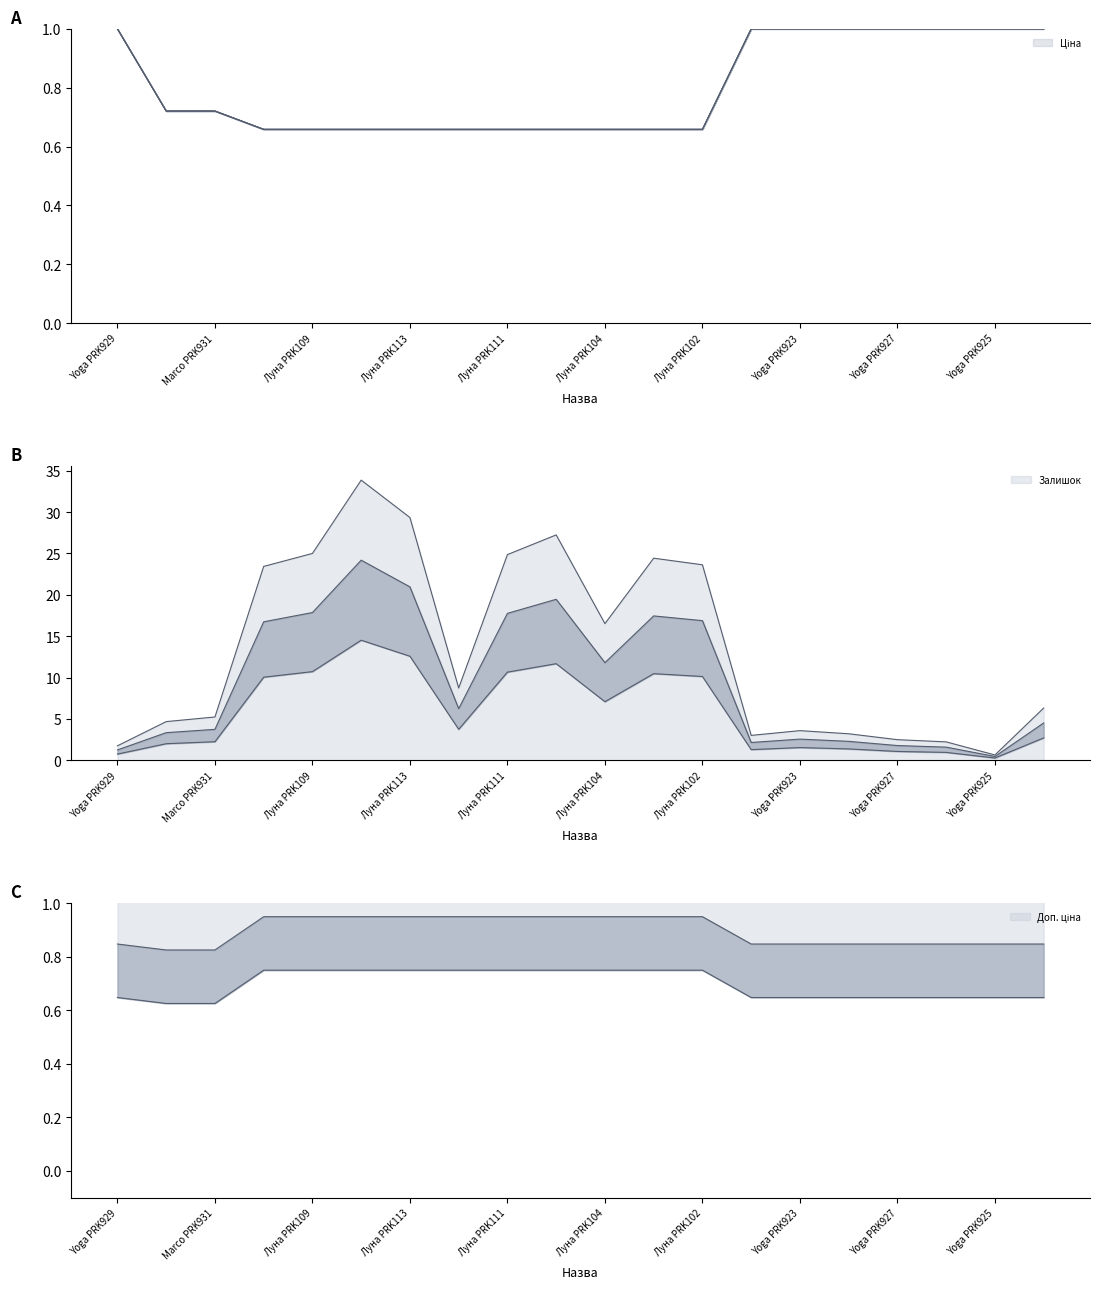

What is the difference between the Залишок values at Marco PRK932 and Луна PRK109?

14.5